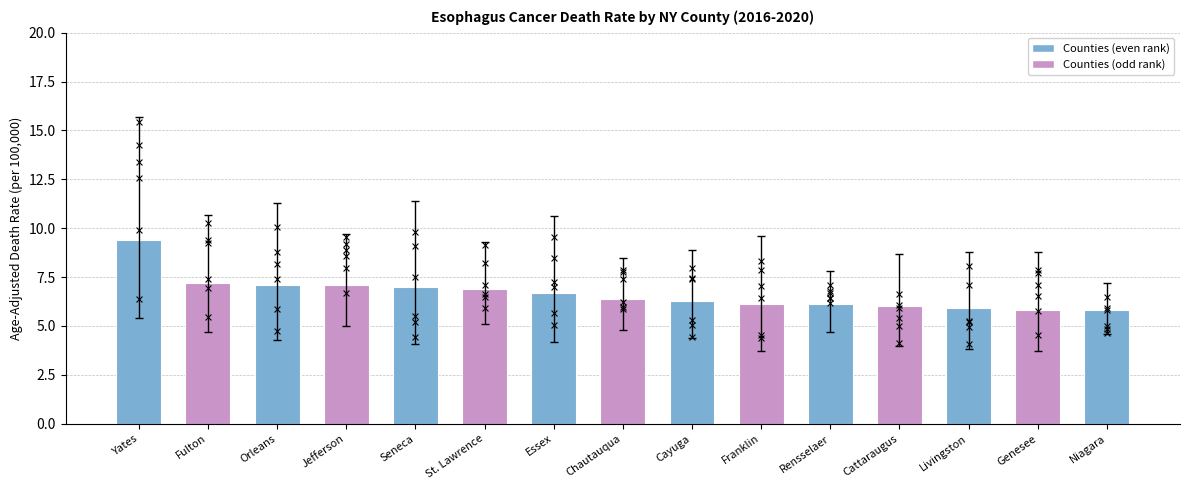

What is the ratio of the value at Orleans to the value at Franklin?

1.2